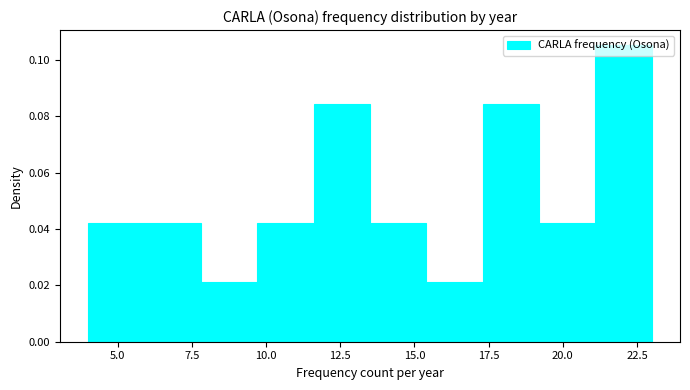

Read against the x-axis, roughly where is the centre of the tallest bar?

22.0